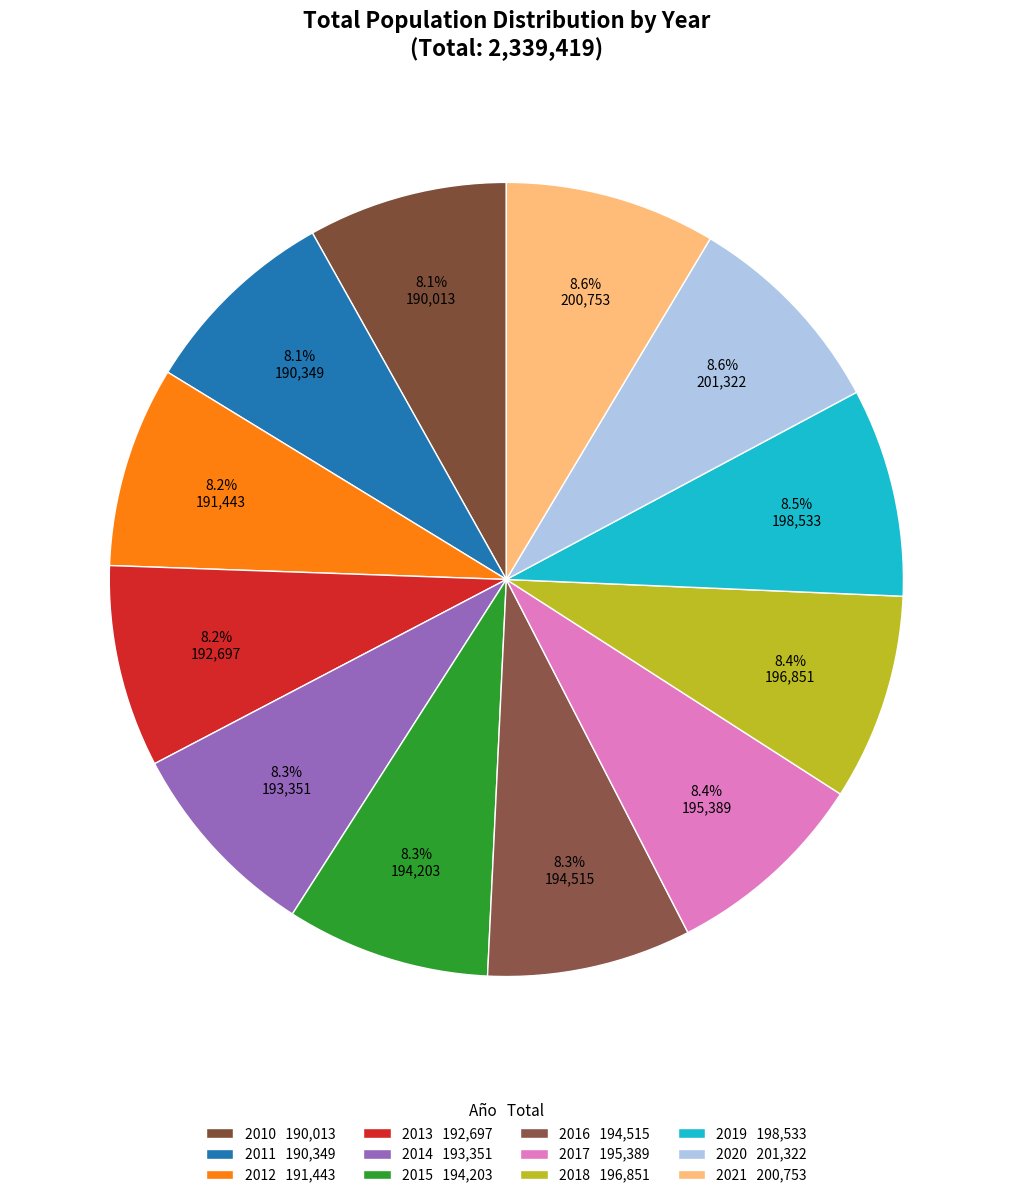

What is the ratio of the value at 2014 to the value at 2012?

1.0